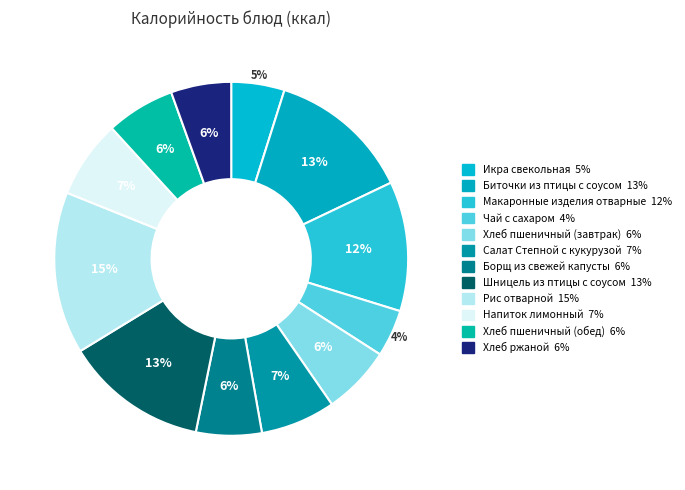

How many segments does this pie chart have?

12